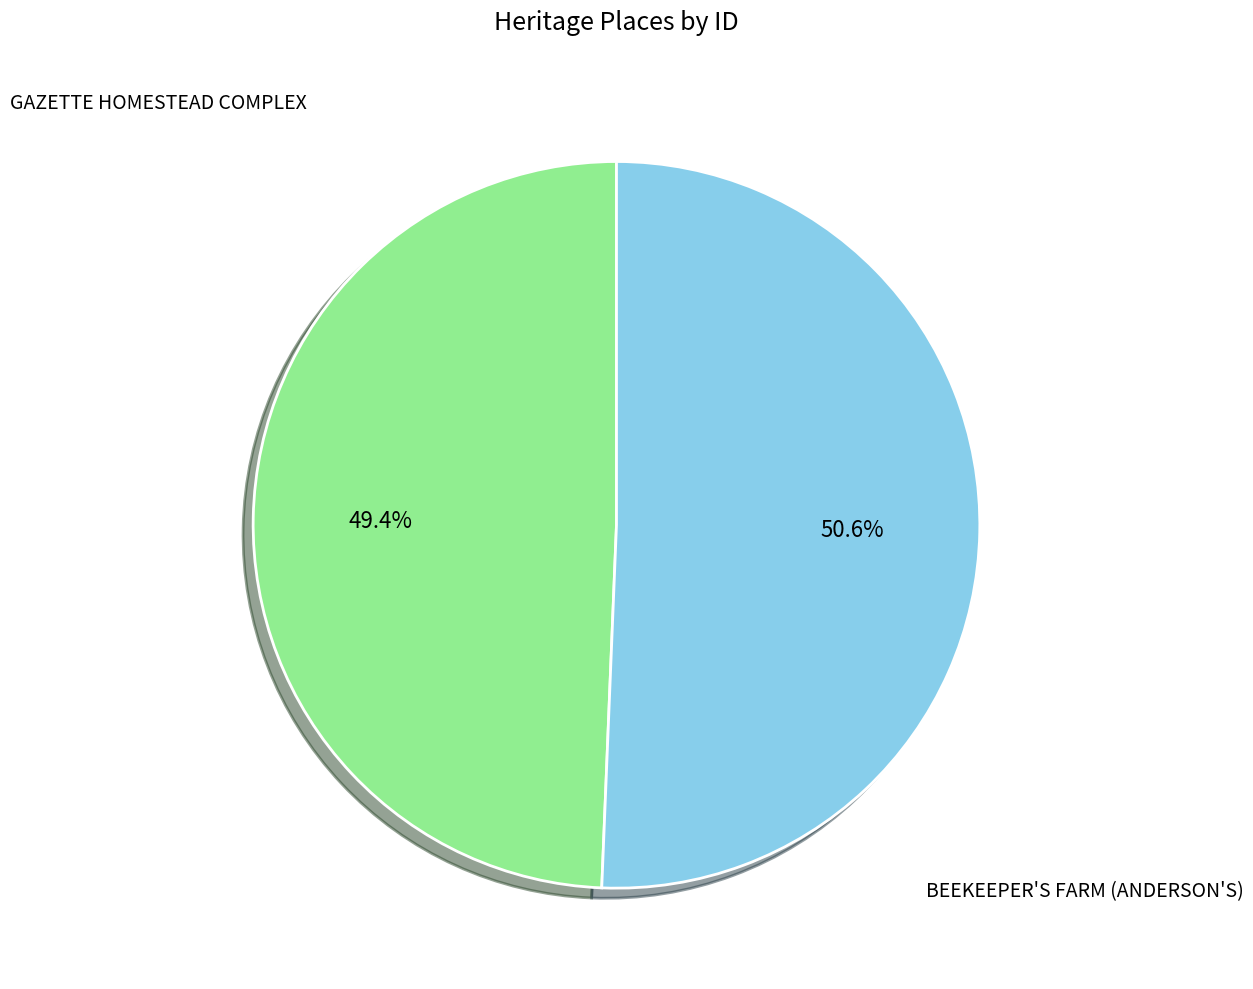

Is there a majority slice in this chart?

Yes